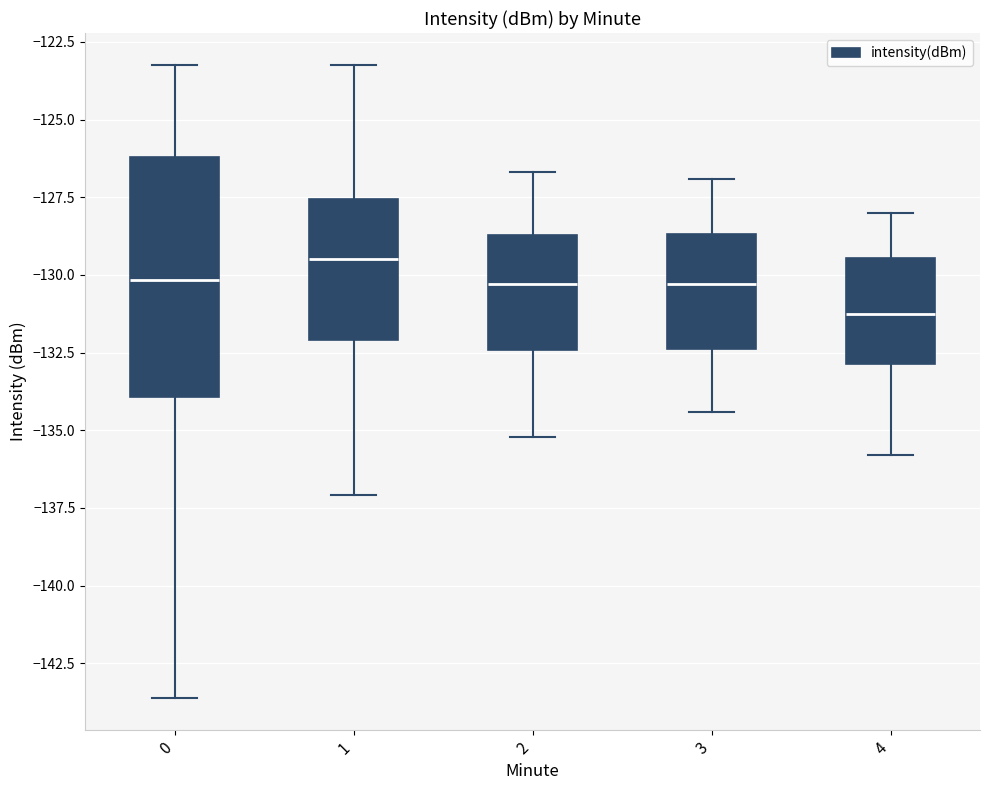

Where does the median line of the box at x = 1 sit on the y-axis? The values are not printed on the chart, so give them approximately, as read against the axis.

-129.5